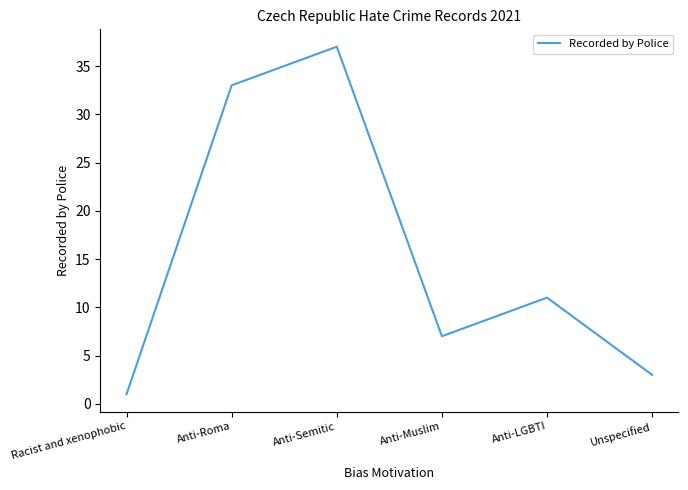

What is the minimum value shown in the chart?

1